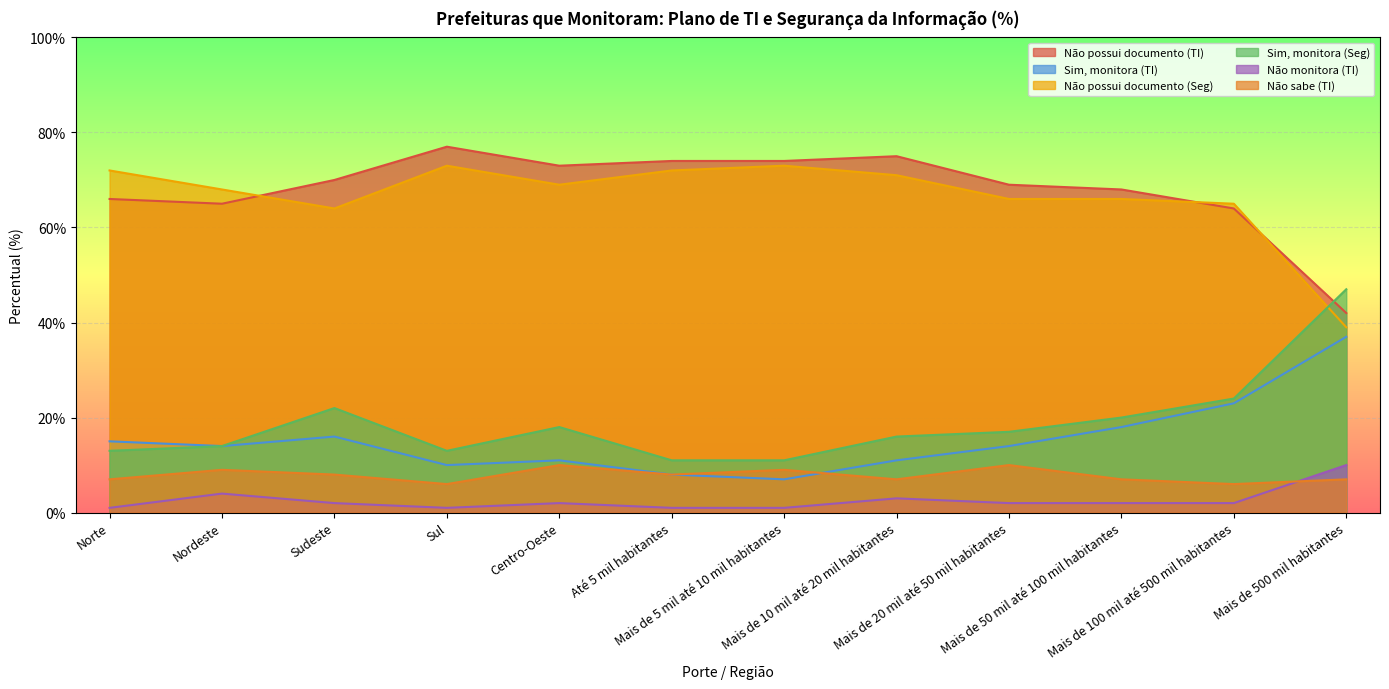

The Não possui documento (TI) series shows 25 at Nordeste. True or false?

False